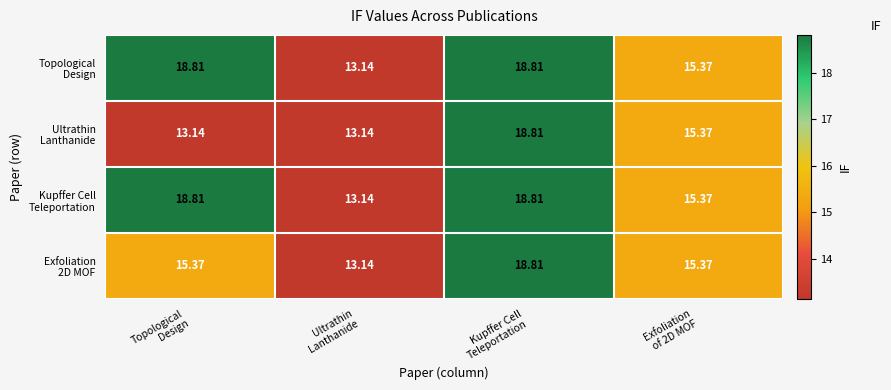

Count the number of categories in the chart.

4